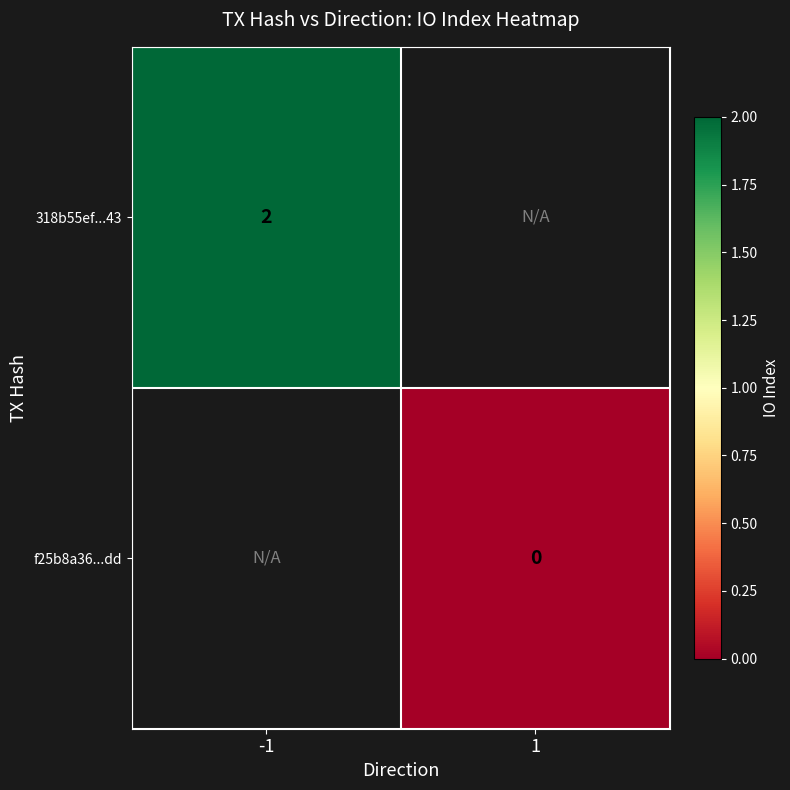

Rank the series at 1 from lowest to highest value.

318b55ef...43, f25b8a36...dd